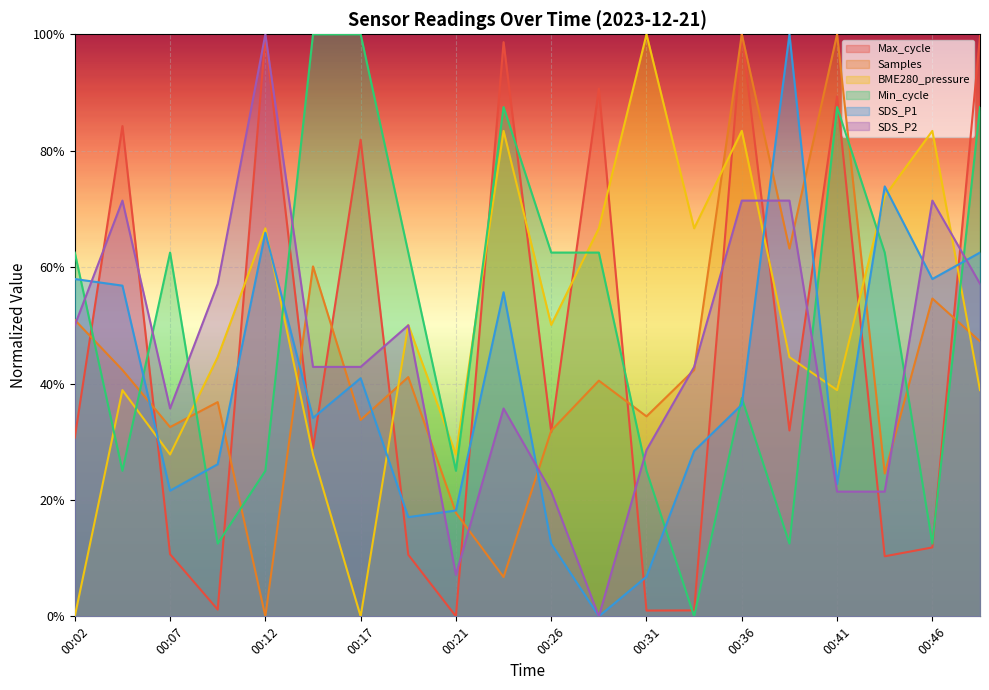

Between which two adjacent categories do SDS_P2 and BME280_pressure first intersect?

00:17 and 00:19